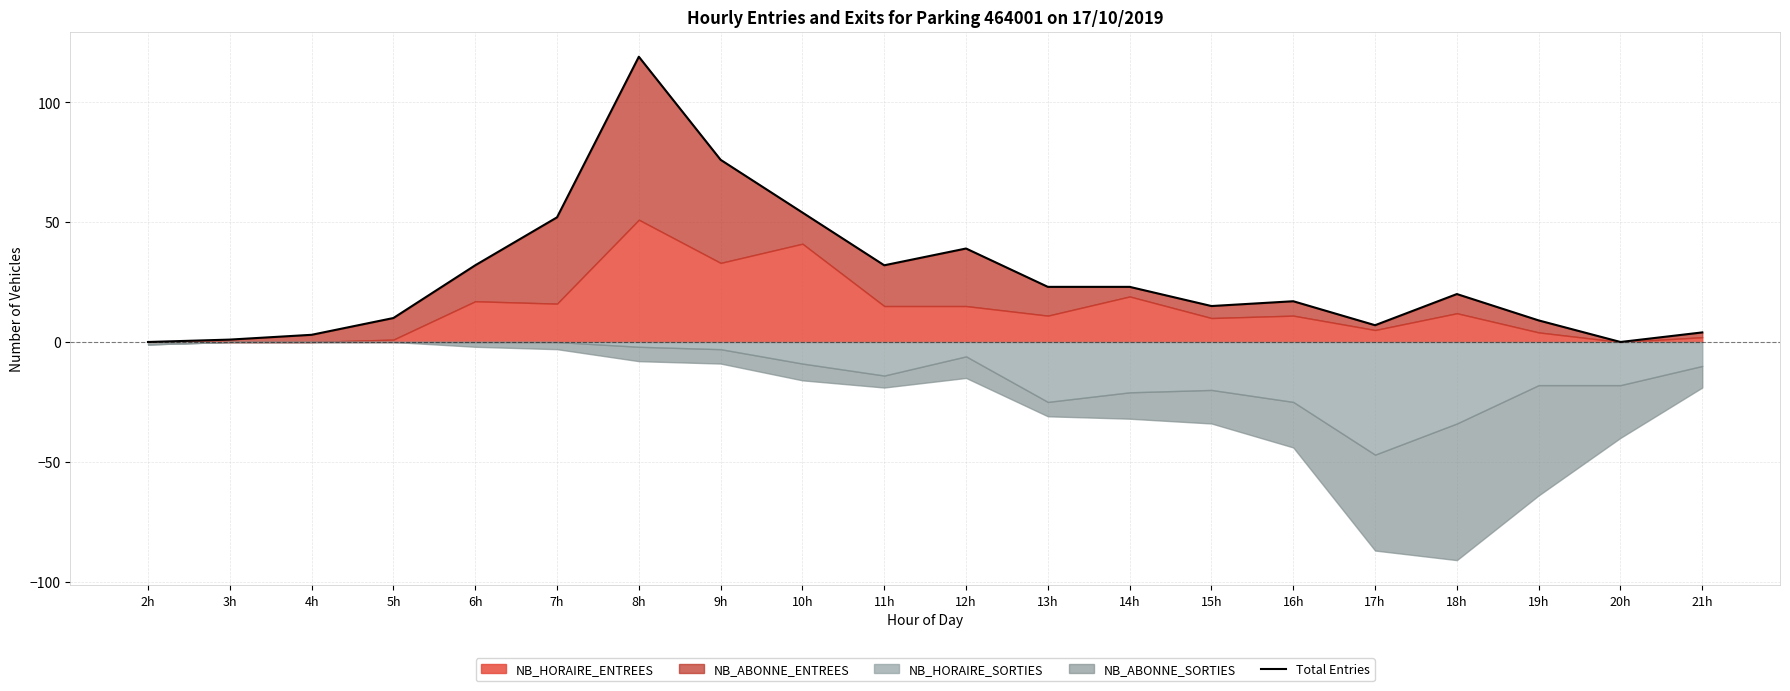

Reading left to right, extract all data points from this chart.

0	1	3	10	32	52	119	76	54	32	39	23	23	15	17	7	20	9	0	4